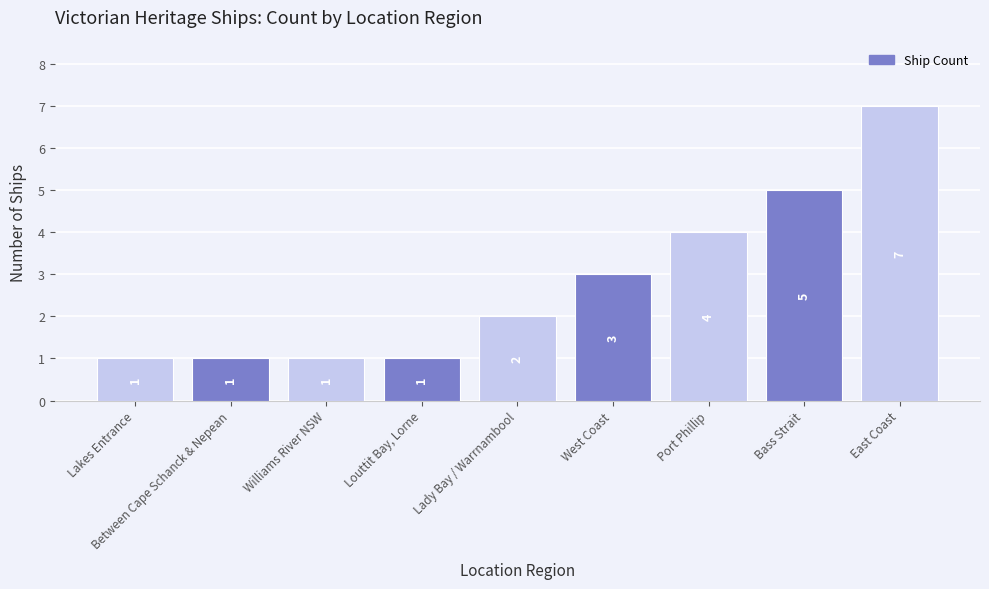

Reading left to right, extract all data points from this chart.

1	1	1	1	2	3	4	5	7